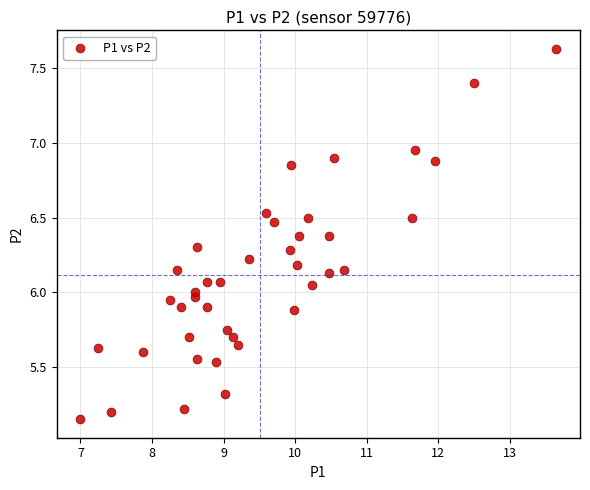

What is the range of X values (max minus min)?

6.7